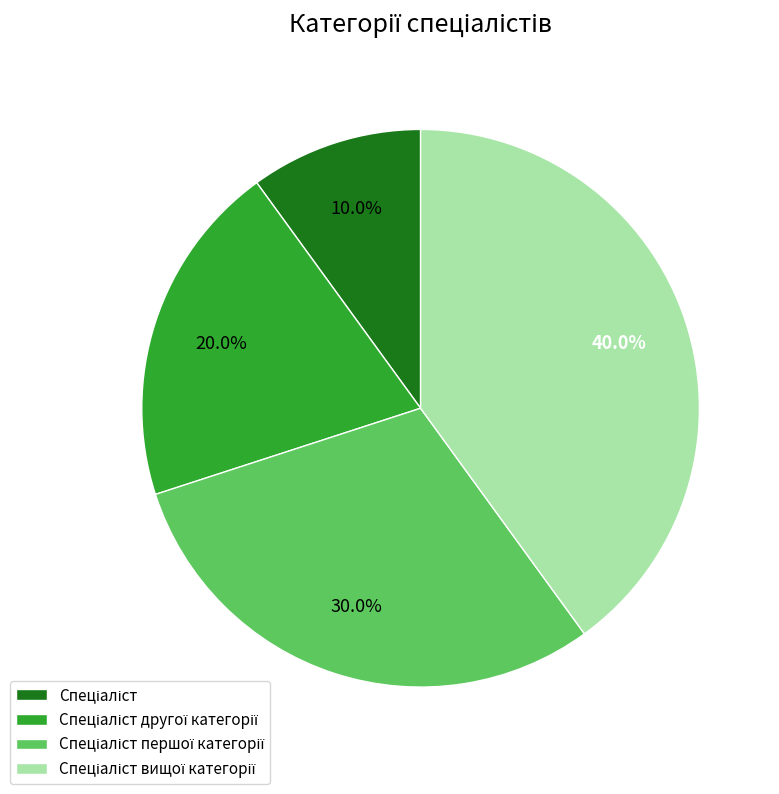

Is there a majority slice in this chart?

No